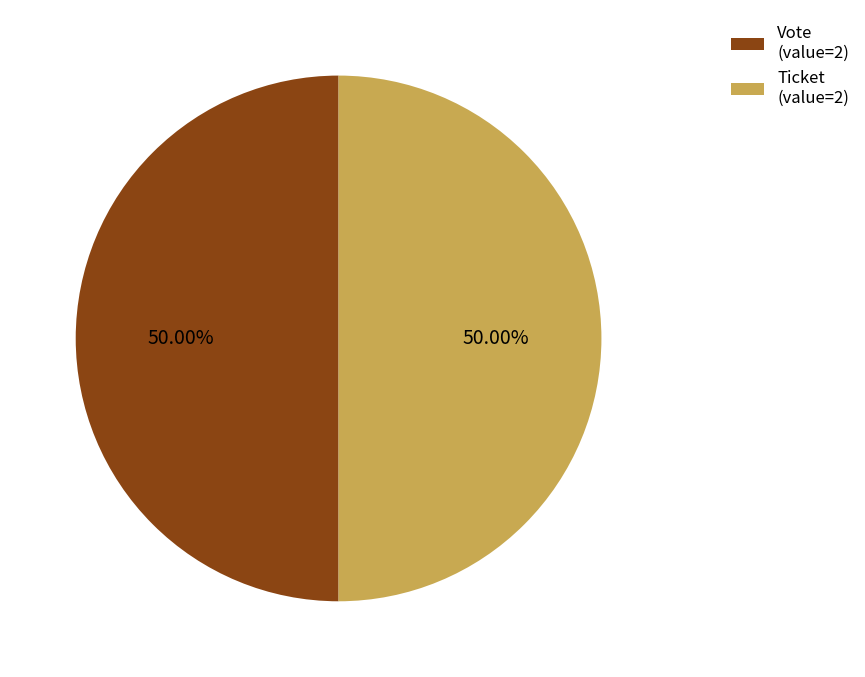

What is the ratio of the value at Vote (value=2) to the value at Ticket (value=2)?

1.0